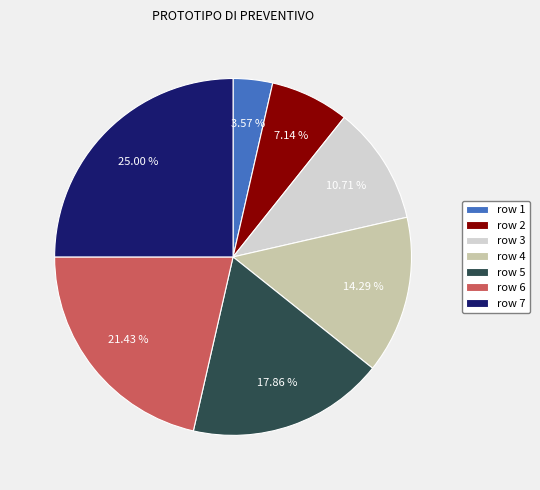

Is there any slice that represents more than half of the pie?

No